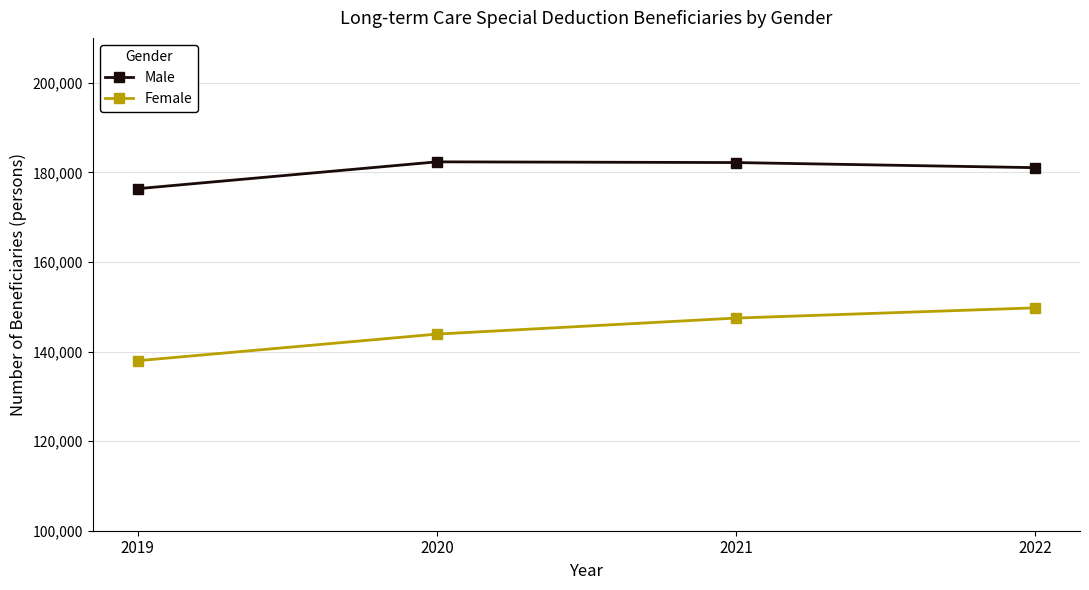

The value of Female at 2022 is 52134. True or false?

False